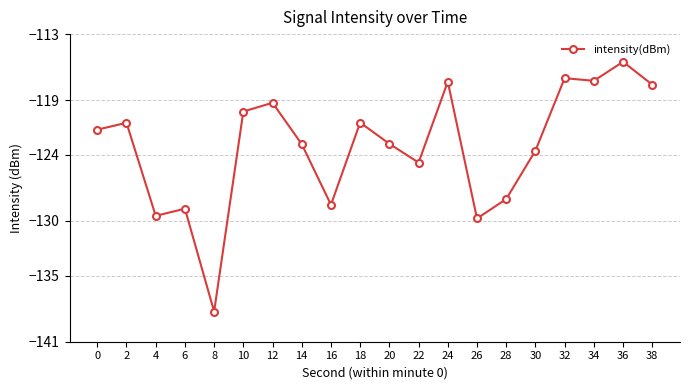

What is the difference between the maximum and minimum values?

22.7